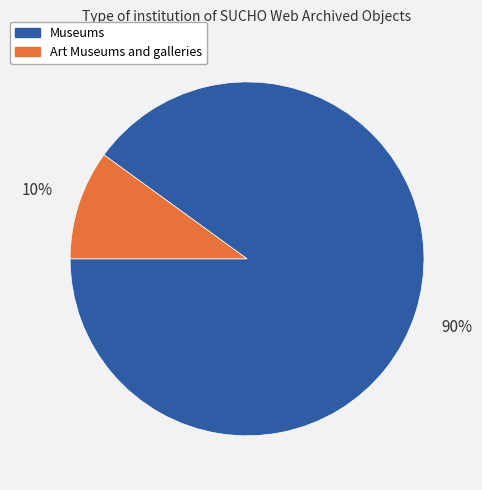

The Museums slice represents 99% of the pie. True or false?

False